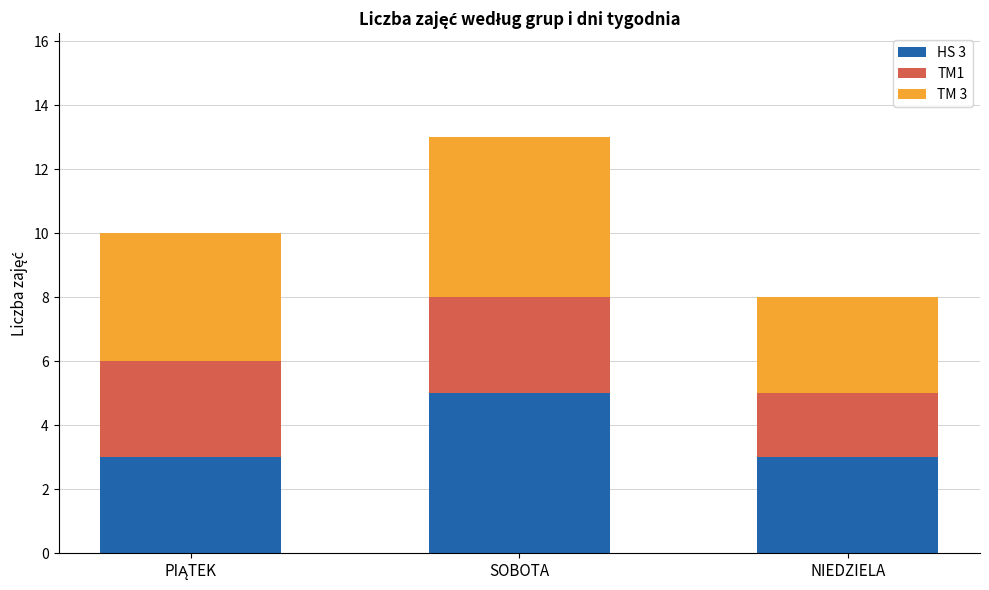

True or false: HS 3 has a value of 7 at SOBOTA.

False